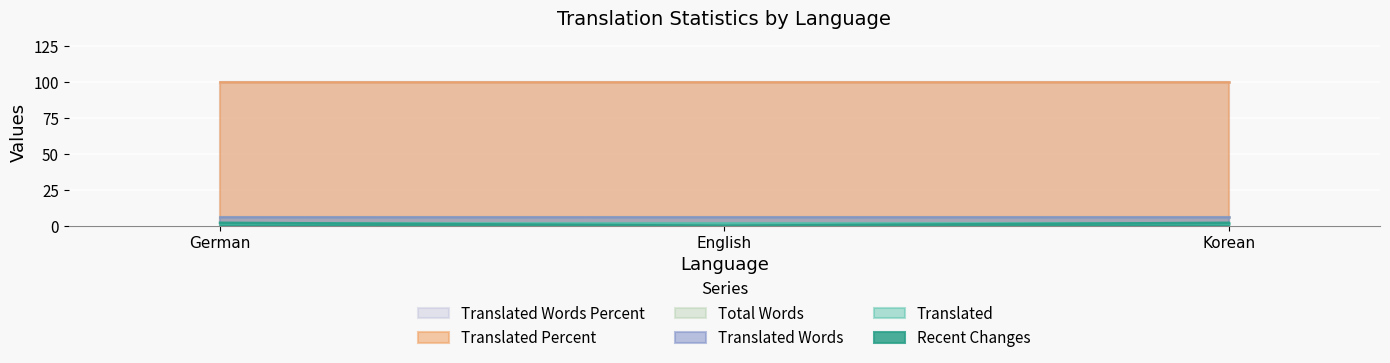

Which series has the largest range (max minus min)?

recent_changes